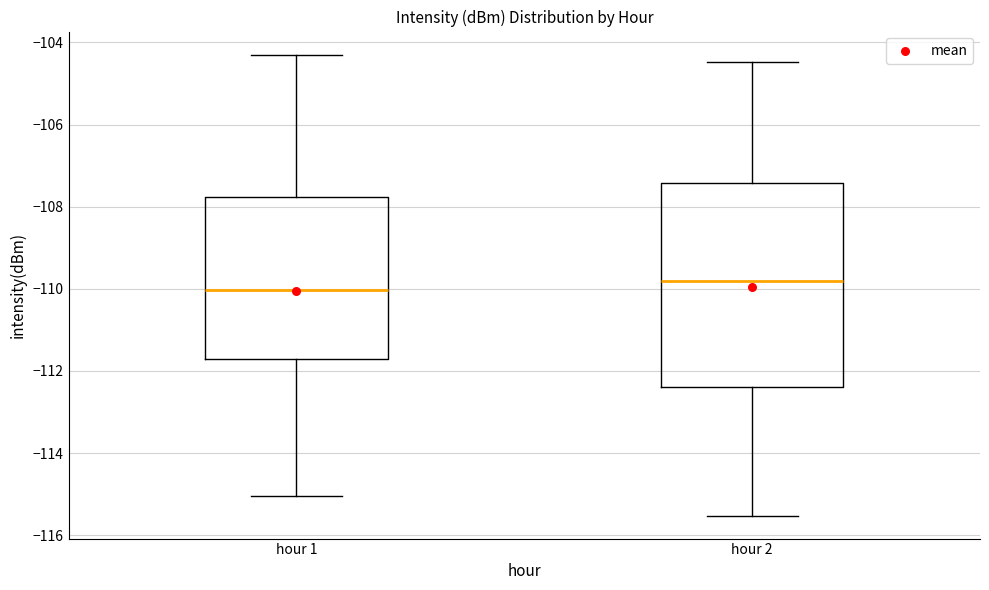

Reading left to right, transcribe this box plot: for each box, give where its median line is, the range the box spans, and where its two whiskers end, as read against the y-axis. The values are not printed on the chart, so give them approximately, as read against the axis.

hour 1: median -110.0, box -111.8 to -107.8, whiskers -115.0 to -104.2
hour 2: median -109.8, box -112.4 to -107.4, whiskers -115.6 to -104.4